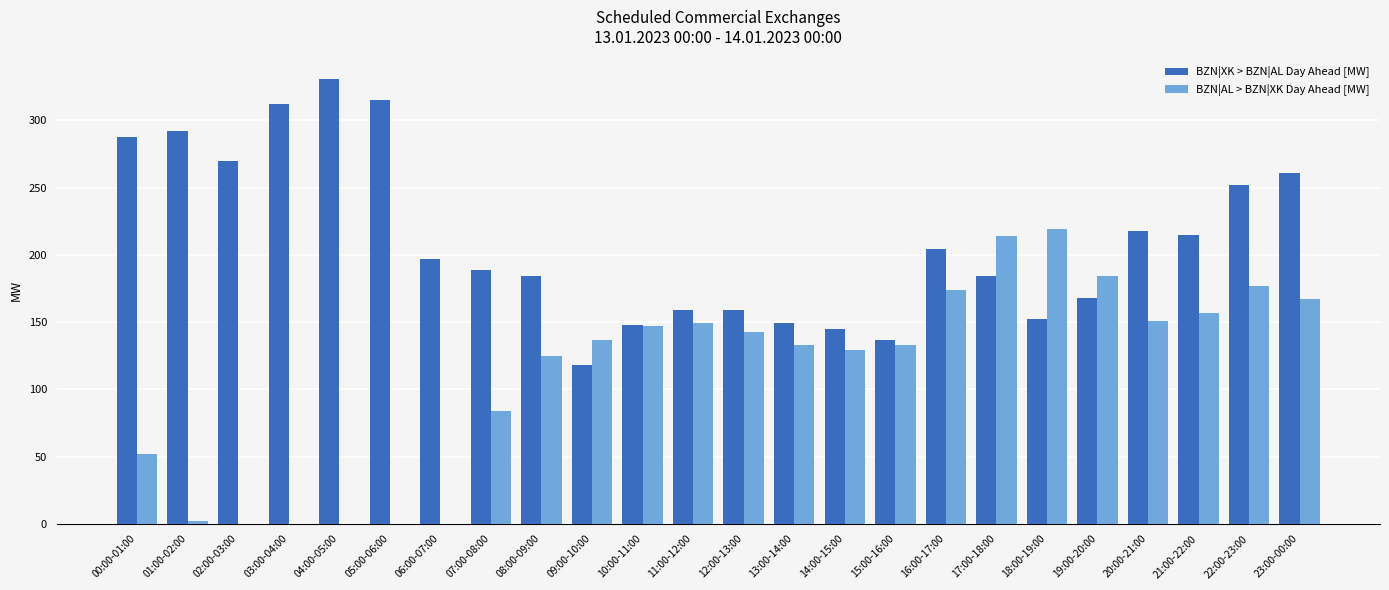

What is the maximum value for BZN|AL > BZN|XK Day Ahead [MW]?

219